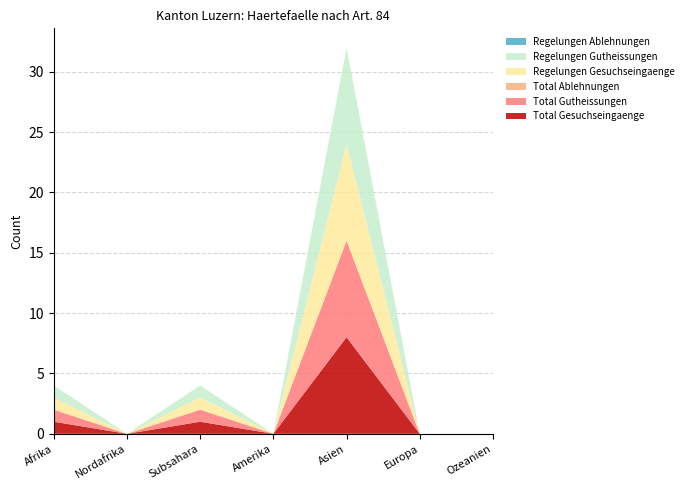

Reading left to right, transcribe all the data shown in this chart.

Total Gesuchseingaenge: Afrika=1	Nordafrika=0	Subsahara=1	Amerika=0	Asien=8	Europa=0	Ozeanien=0
Total Gutheissungen: Afrika=1	Nordafrika=0	Subsahara=1	Amerika=0	Asien=8	Europa=0	Ozeanien=0
Total Ablehnungen: Afrika=0	Nordafrika=0	Subsahara=0	Amerika=0	Asien=0	Europa=0	Ozeanien=0
Regelungen Gesuchseingaenge: Afrika=1	Nordafrika=0	Subsahara=1	Amerika=0	Asien=8	Europa=0	Ozeanien=0
Regelungen Gutheissungen: Afrika=1	Nordafrika=0	Subsahara=1	Amerika=0	Asien=8	Europa=0	Ozeanien=0
Regelungen Ablehnungen: Afrika=0	Nordafrika=0	Subsahara=0	Amerika=0	Asien=0	Europa=0	Ozeanien=0